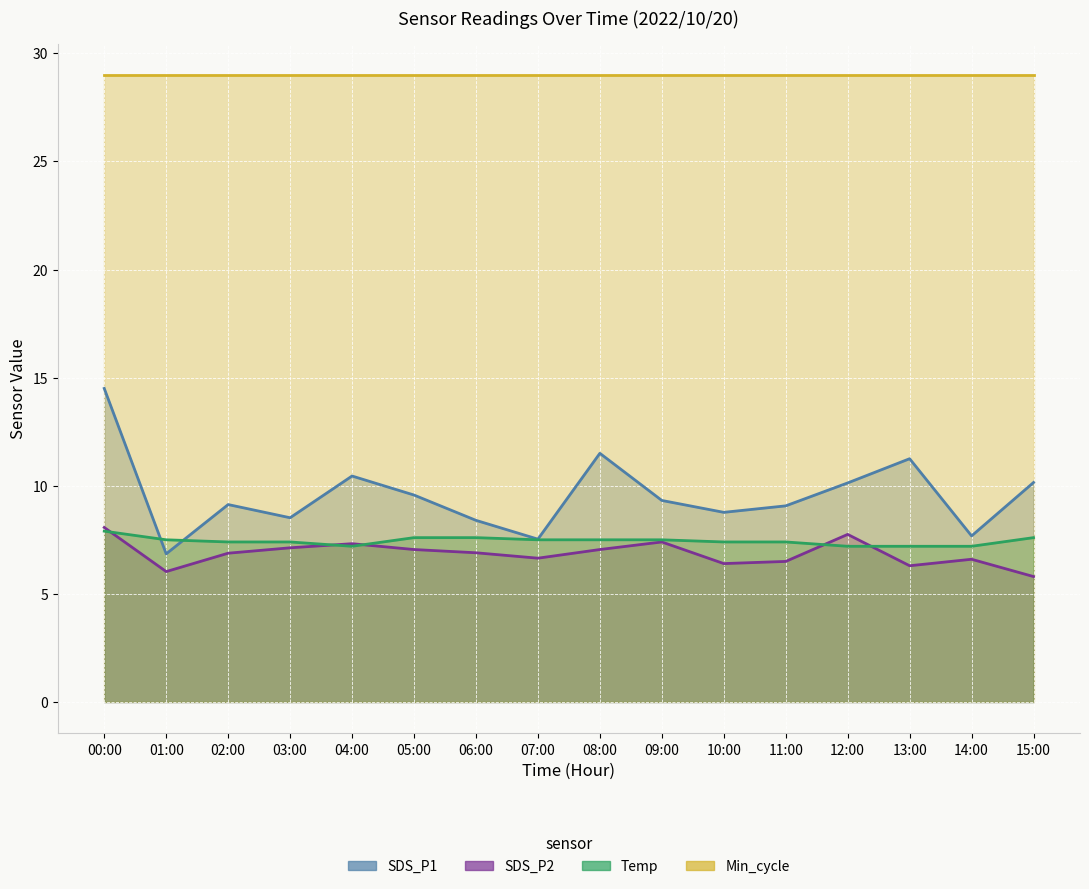

At which category is the sum across all series the highest?

00:00